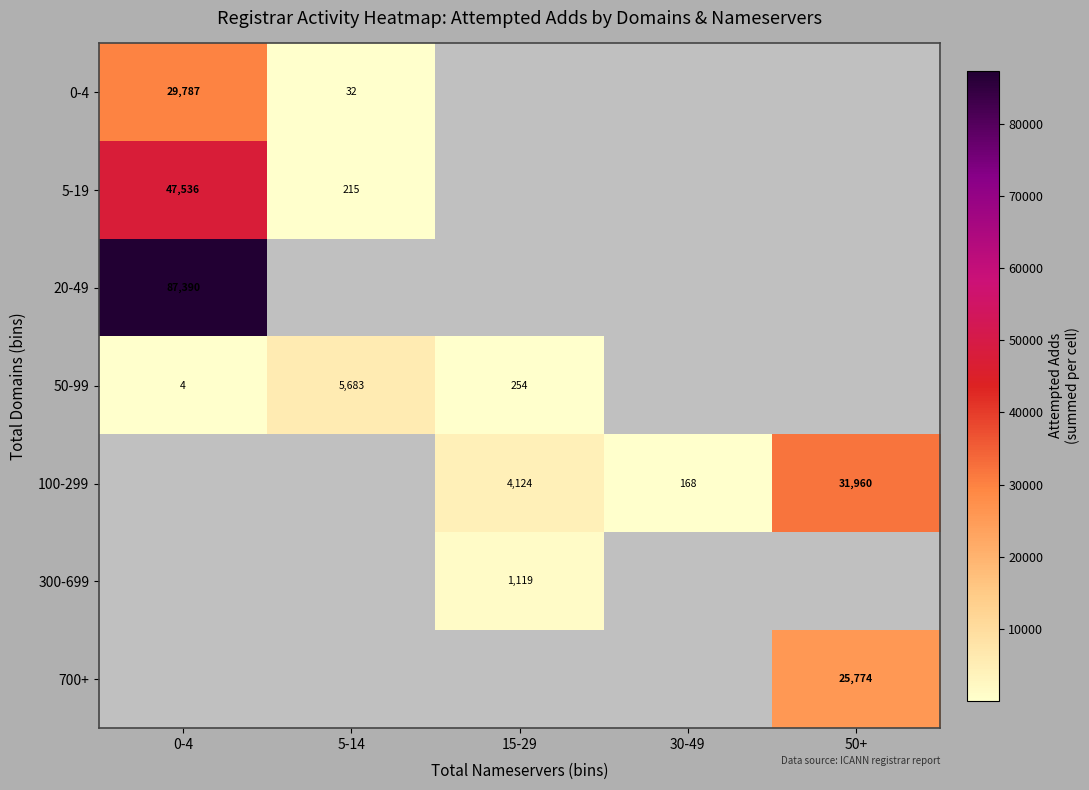

What is the greatest value displayed?

87390.0